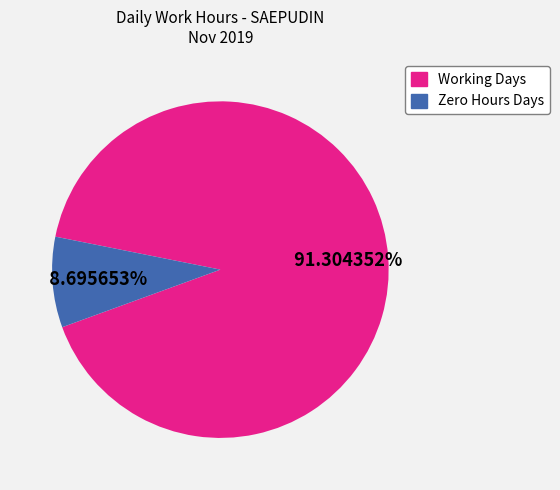

To the nearest percent, what is the difference between the largest and smallest slice percentages?

83%